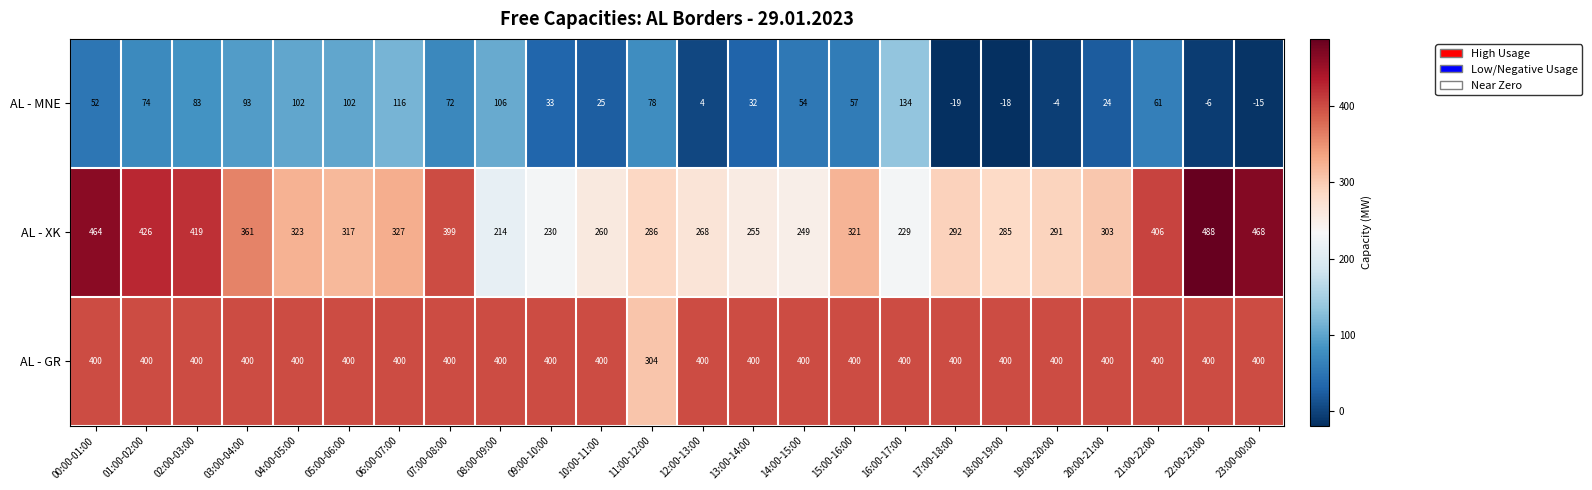

What is the difference between the highest and lowest values at 06:00-07:00?

284